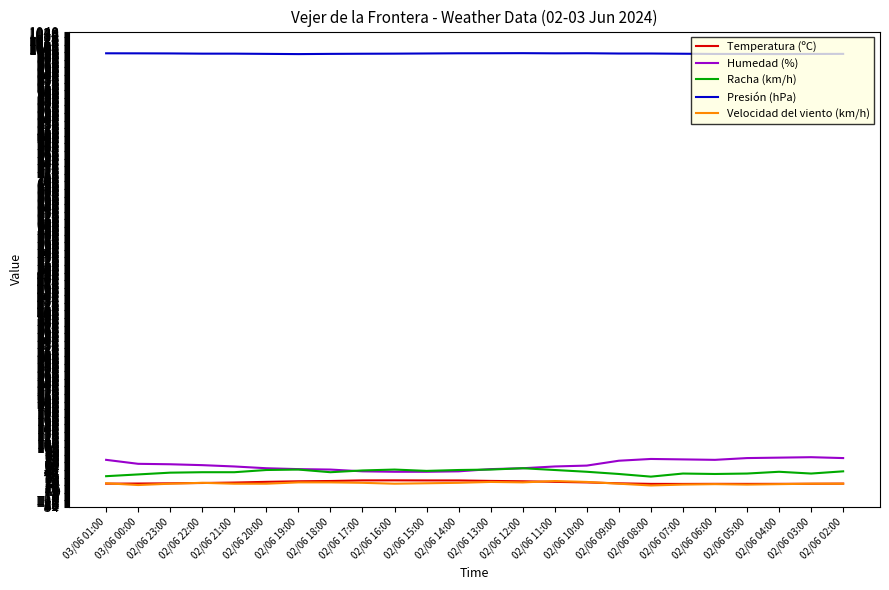

What is the maximum value shown in the chart?

992.4